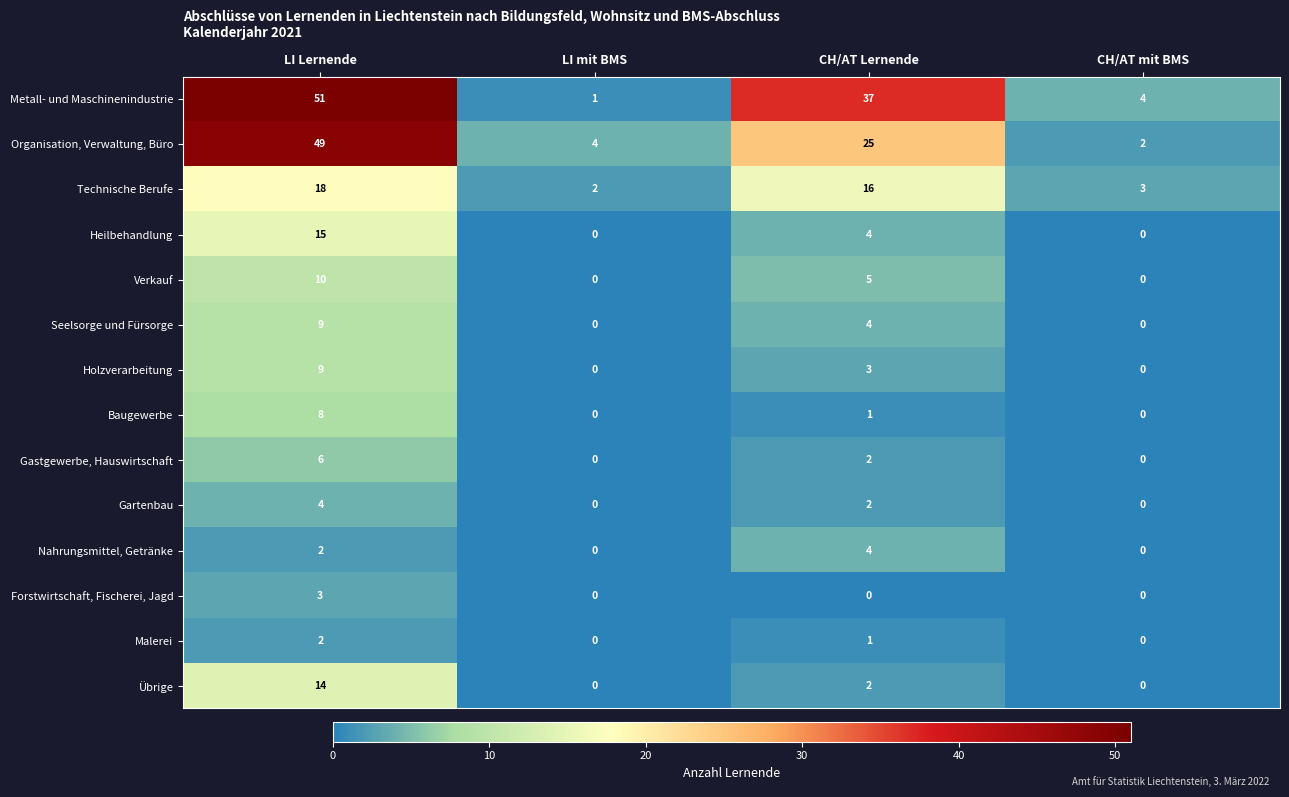

How many data points does each series have?

4